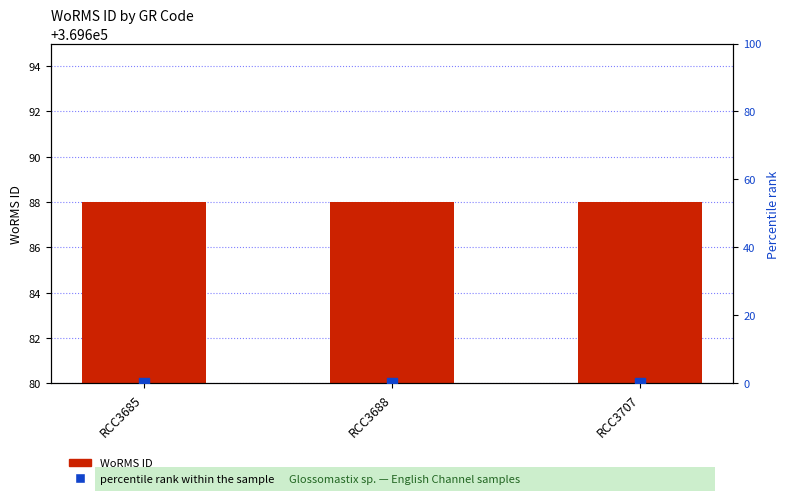

Which series reaches the maximum Y coordinate?

WoRMS ID